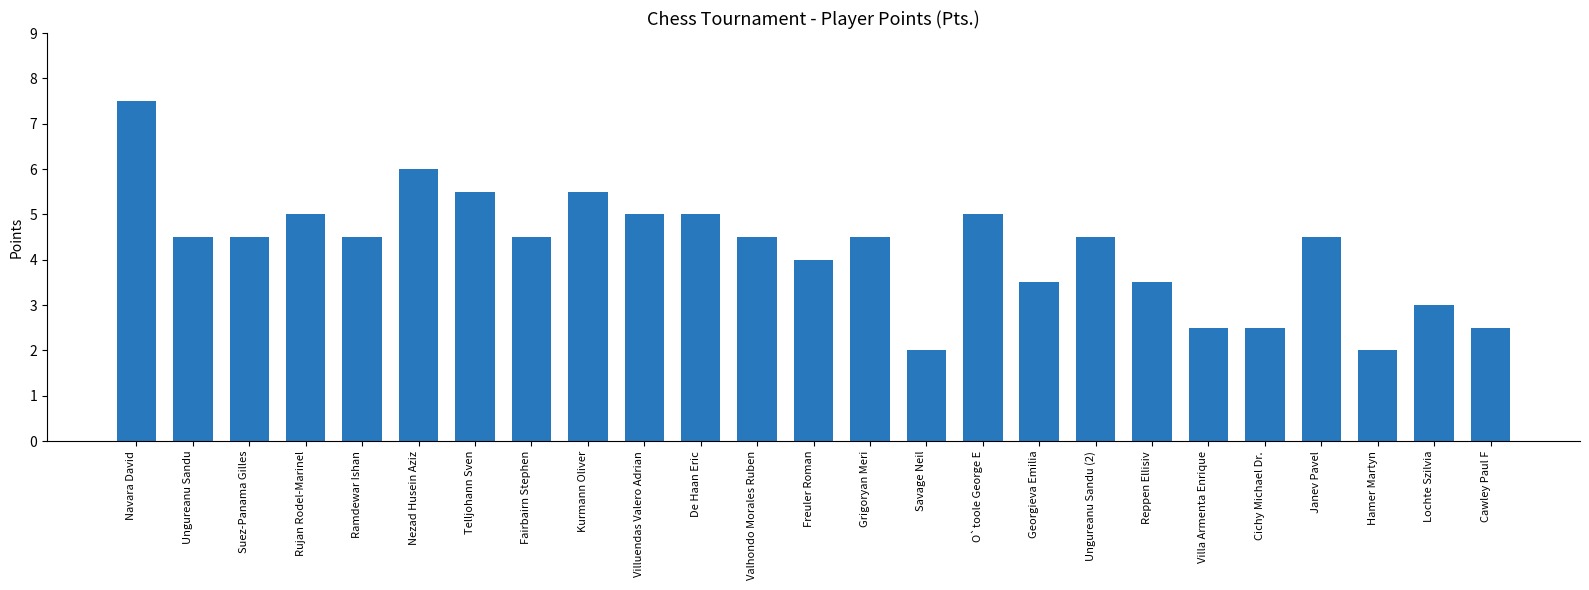

Reading left to right, extract all data points from this chart.

7.5	4.5	4.5	5.0	4.5	6.0	5.5	4.5	5.5	5.0	5.0	4.5	4.0	4.5	2.0	5.0	3.5	4.5	3.5	2.5	2.5	4.5	2.0	3.0	2.5